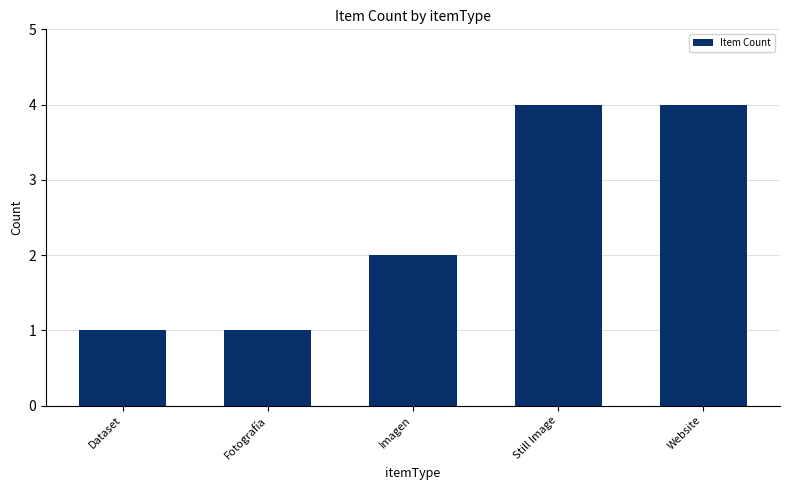

What is the difference between the second highest and minimum values?

3